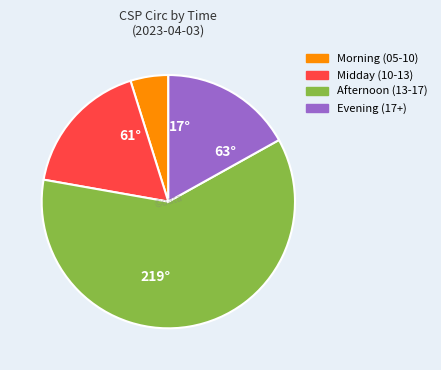

Does any single category account for the majority?

Yes